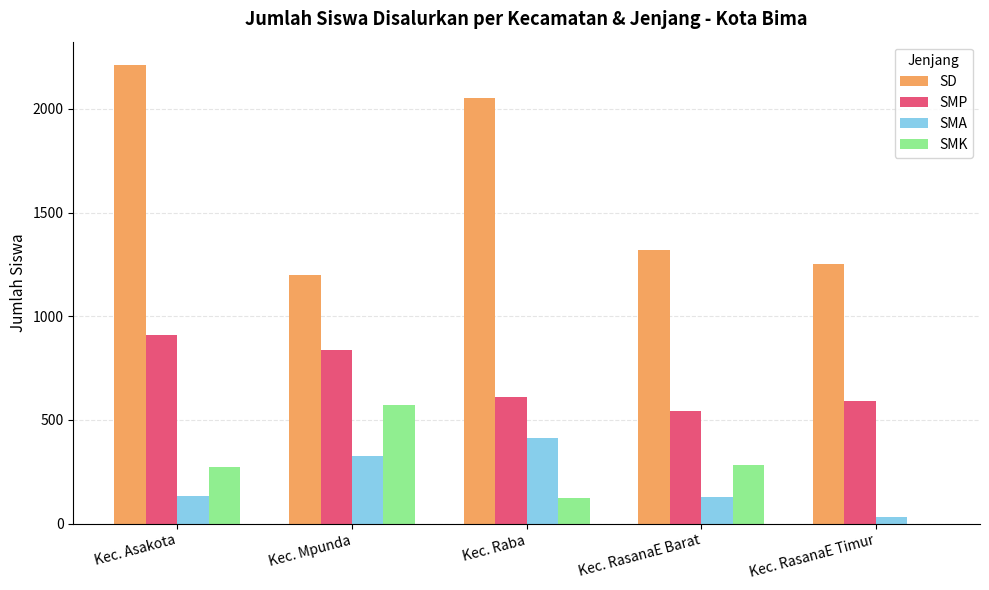

What is the total value across all series at Kec. RasanaE Timur?

1872